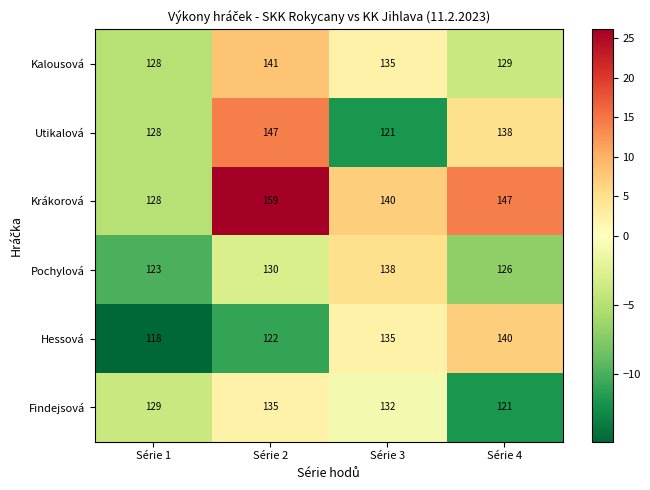

True or false: Hessová has a value of 140 at Série 4.

True